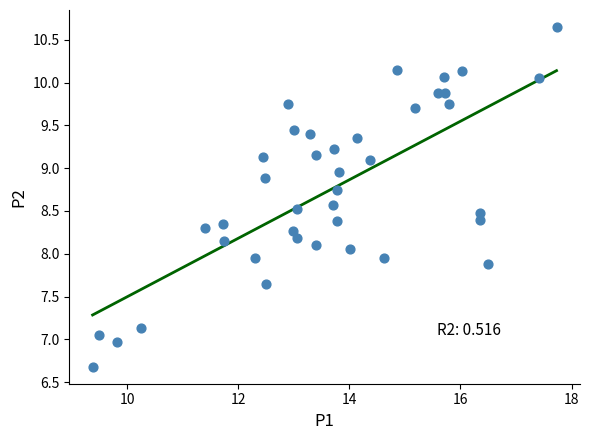

How many points are shown in the scatter plot?

40